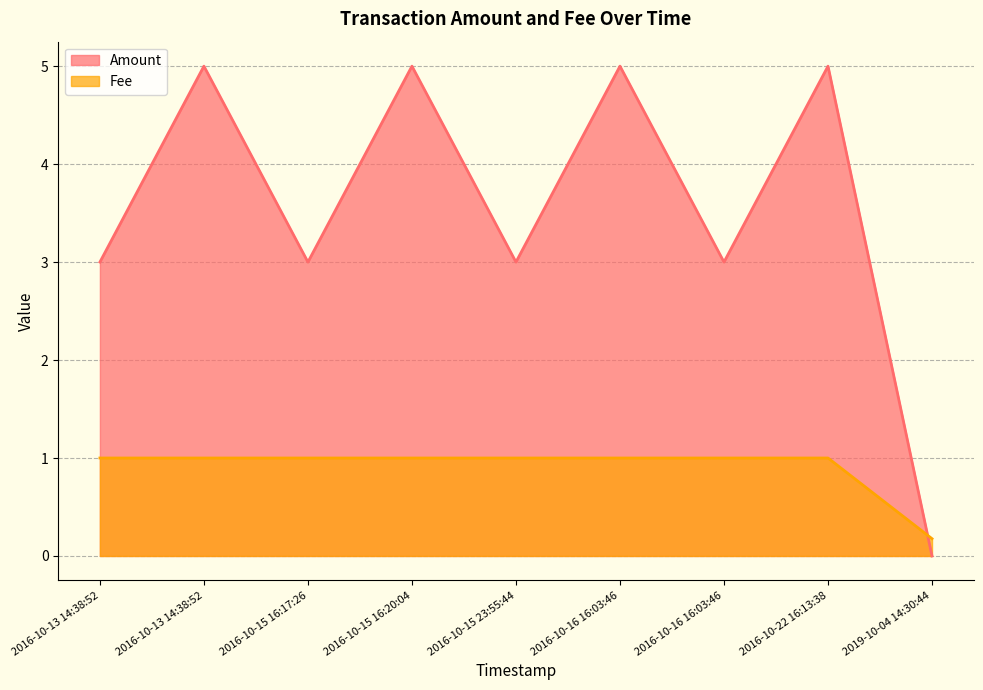

List the labels in order of Amount value, smallest first.

2019-10-04 14:30:44, 2016-10-13 14:38:52, 2016-10-15 16:17:26, 2016-10-15 23:55:44, 2016-10-16 16:03:46, 2016-10-13 14:38:52, 2016-10-15 16:20:04, 2016-10-16 16:03:46, 2016-10-22 16:13:38